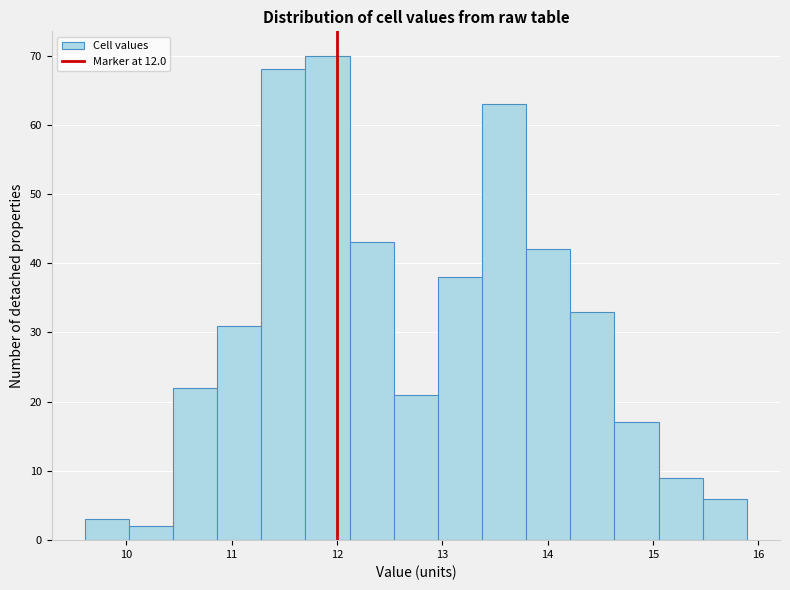

Reading left to right, transcribe this chart: for each bar, give the range it covers on the x-axis and its height. Neither the bar edges nor the heights are printed on the chart, so give them approximately, as read against the axes.

9.6 to 10.0: 3
10.0 to 10.4: 2
10.4 to 10.9: 22
10.9 to 11.3: 31
11.3 to 11.7: 68
11.7 to 12.1: 70
12.1 to 12.5: 43
12.5 to 13.0: 21
13.0 to 13.4: 38
13.4 to 13.8: 63
13.8 to 14.2: 42
14.2 to 14.6: 33
14.6 to 15.1: 17
15.1 to 15.5: 9
15.5 to 15.9: 6